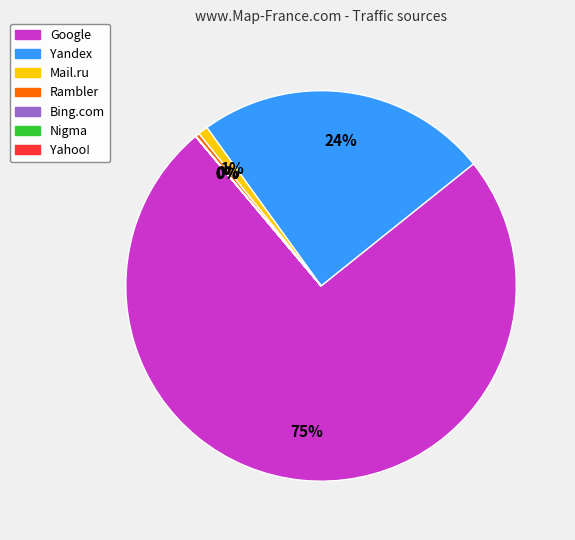

Which has a higher value, Google or Mail.ru?

Google